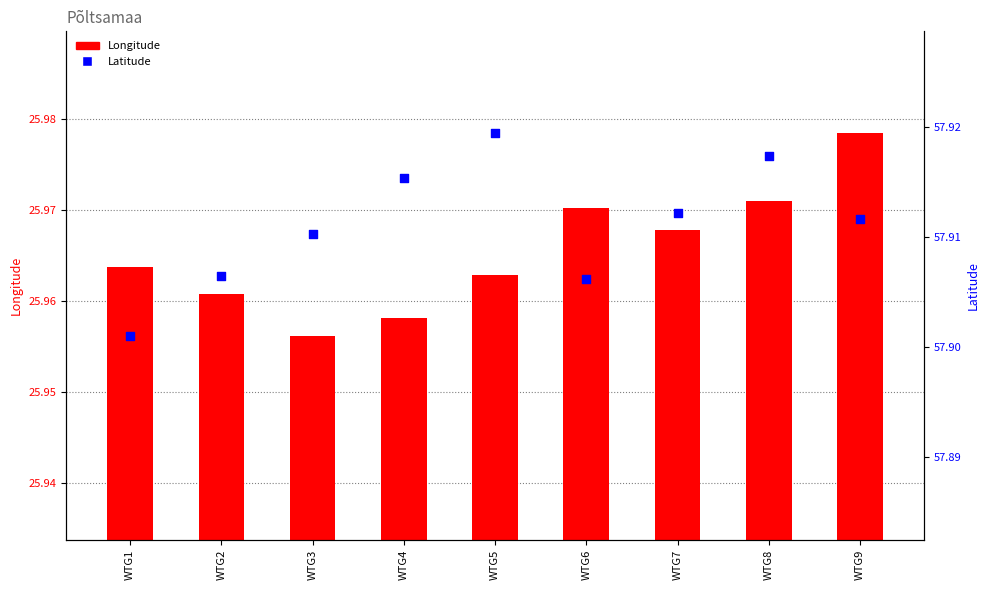

Which series contains the highest Y value?

Latitude